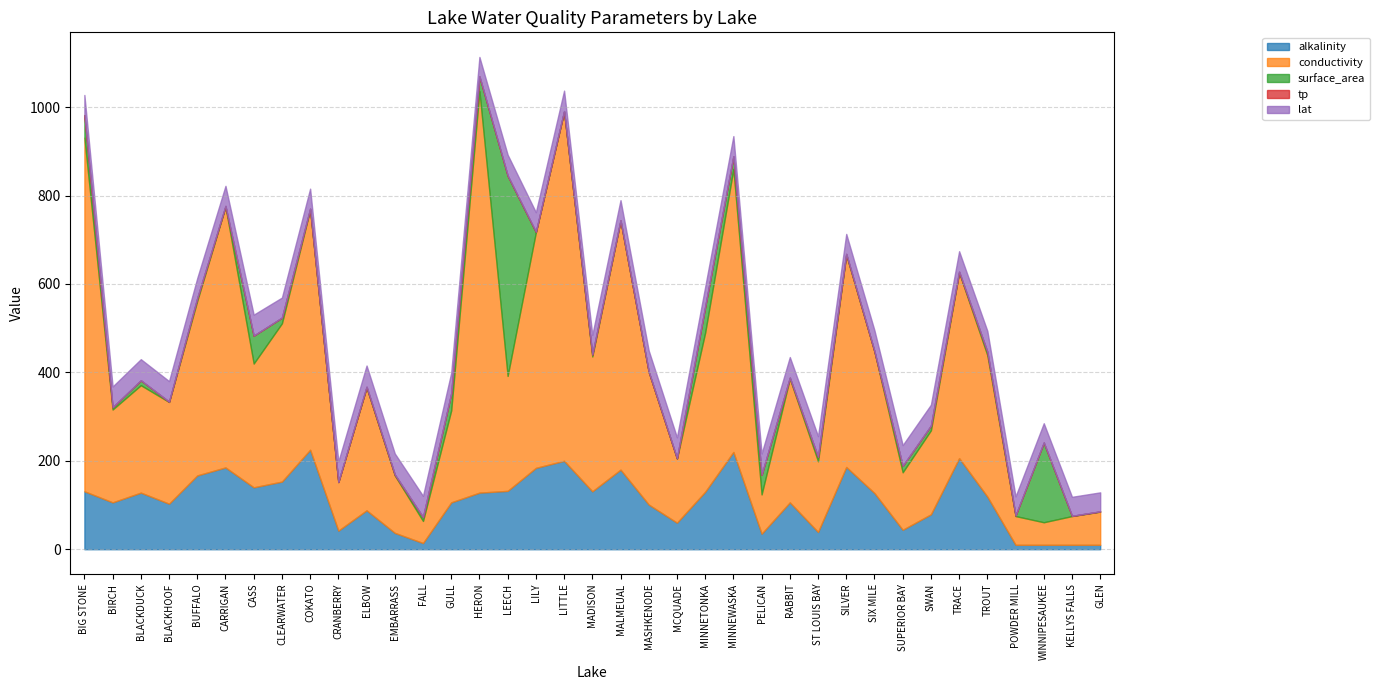

What is the maximum value shown in the chart?

908.0